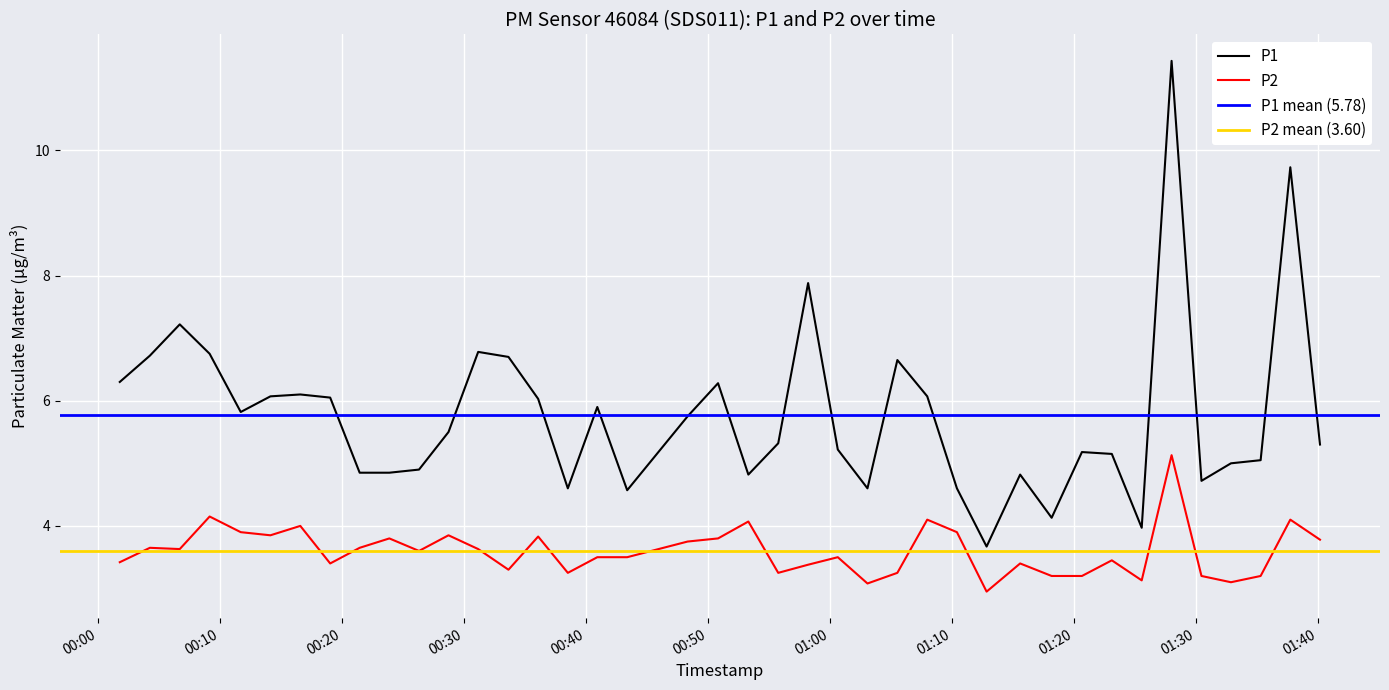

Which series has the largest range (max minus min)?

P1